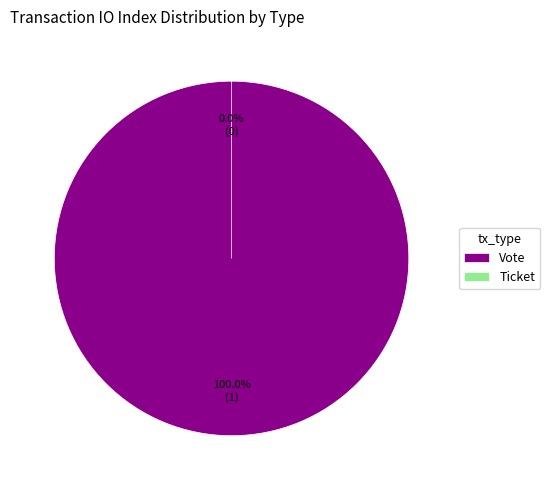

How many slices are in this pie chart?

2